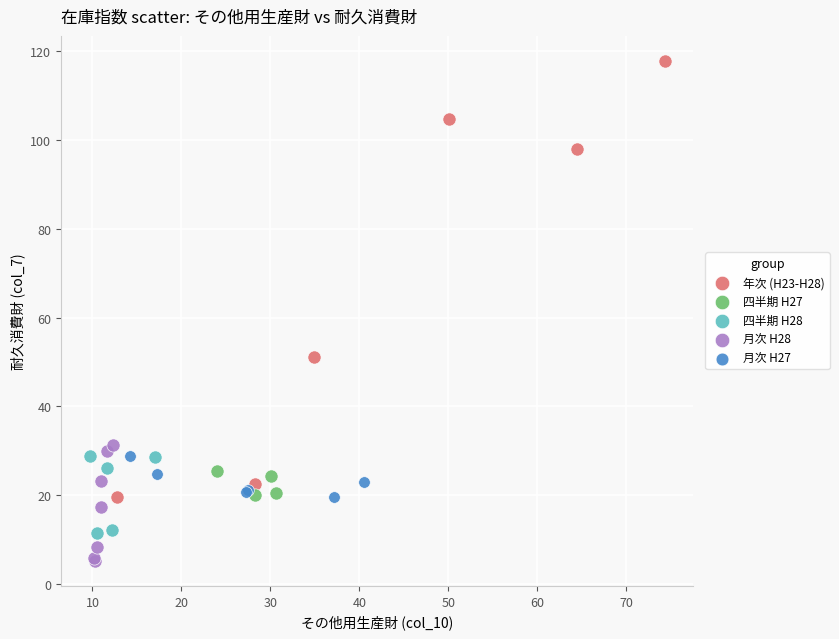

Which series has the widest spread of Y values?

年次 (H23-H28)